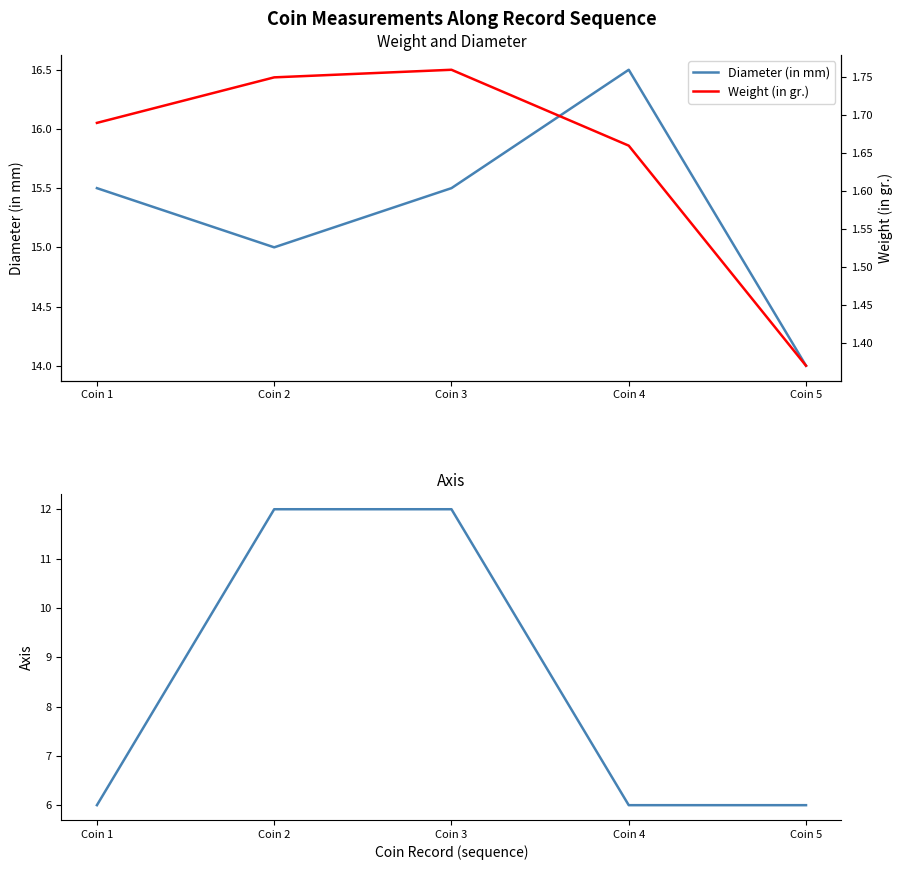

True or false: Axis and Diameter (in mm) intersect in this chart.

False